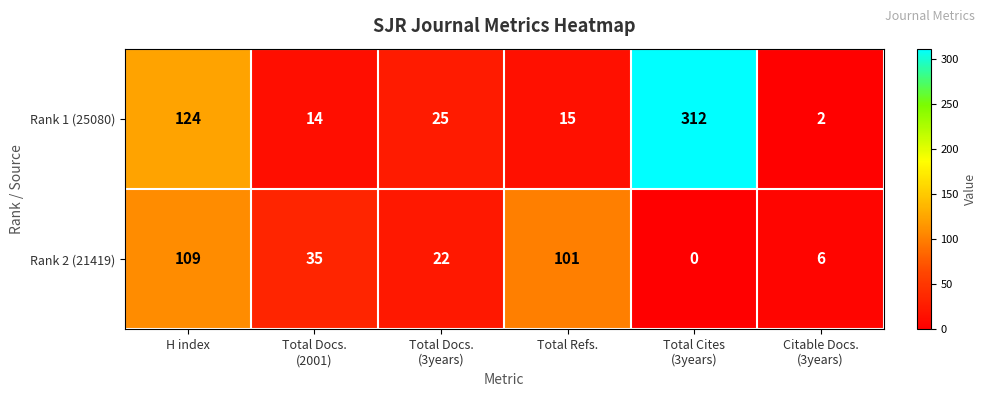

Is it true that Rank 2 (21419) equals 164 at H index?

False